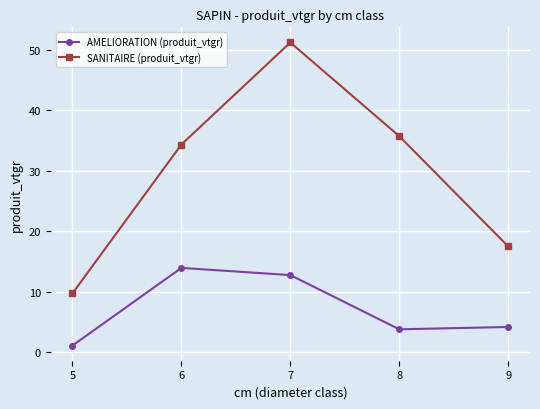

What is the difference between the highest and lowest values at 6?

20.4